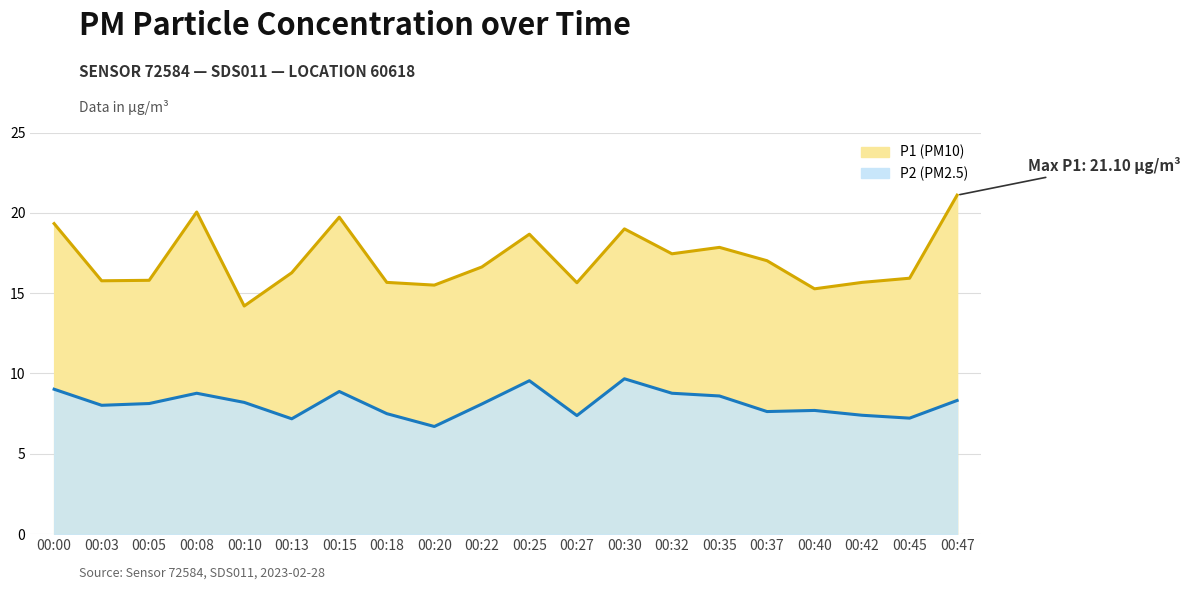

True or false: P1 and P2 cross at least once.

False